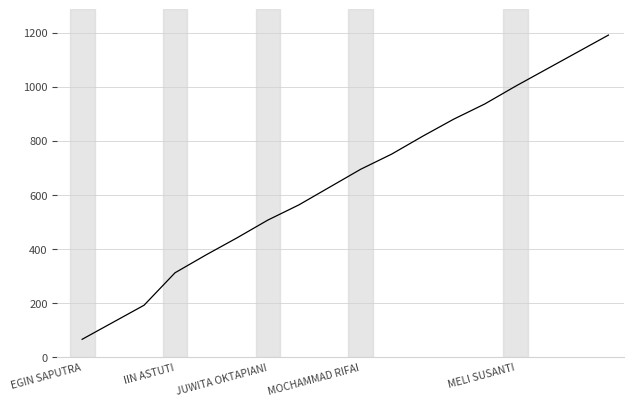

Does the chart display data point markers on the line(s)?

No